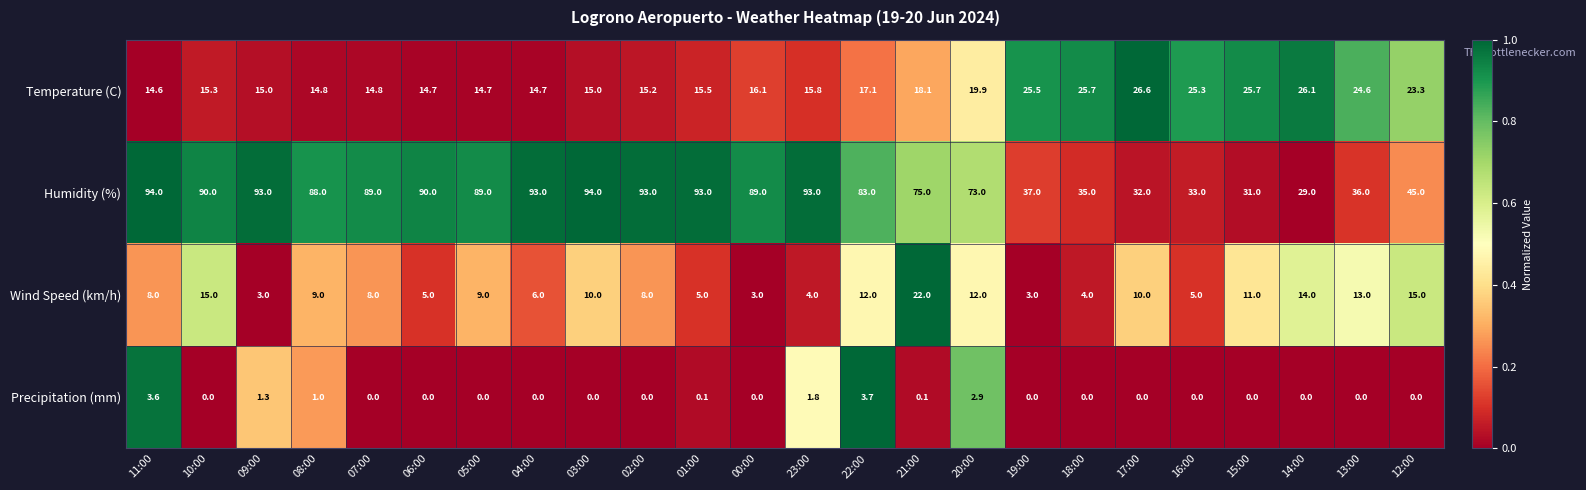

What is the difference between the maximum and minimum values in the Precipitation (mm) series?

3.7